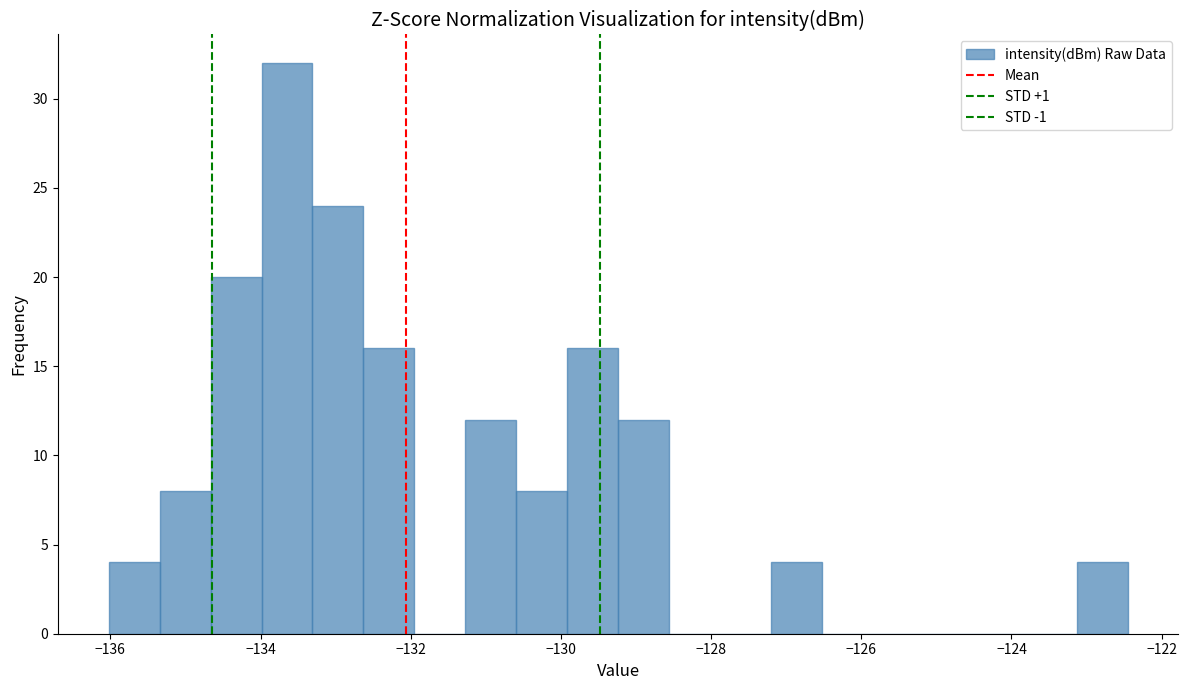

Around what value on the x-axis is the tallest bar? Give the approximate position of its centre, as read against the axis.

-133.6